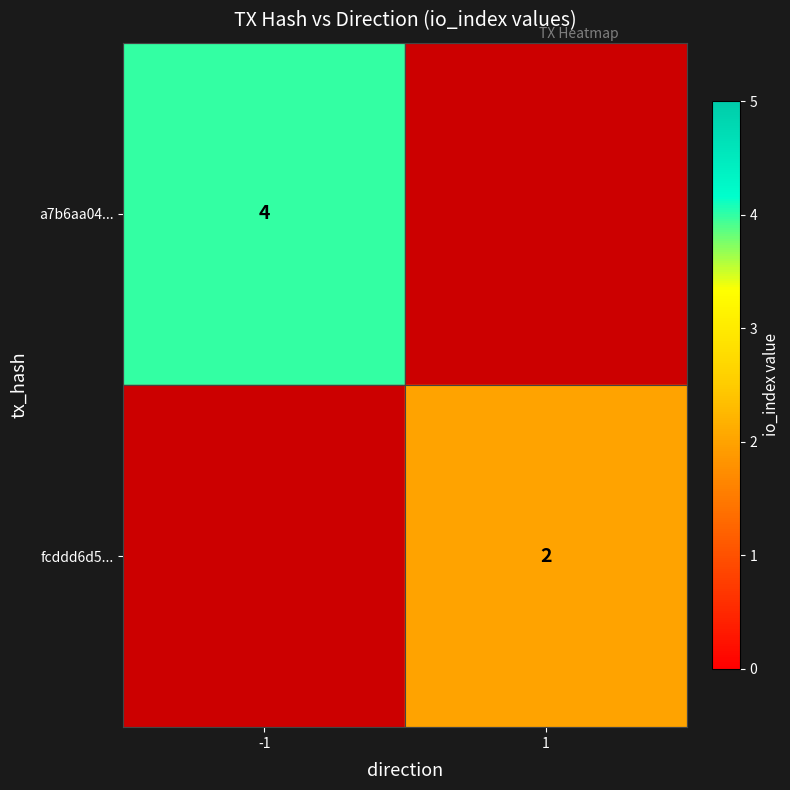

Is the value of a7b6aa04... at -1 greater than the value of fcddd6d5... at 1?

Yes